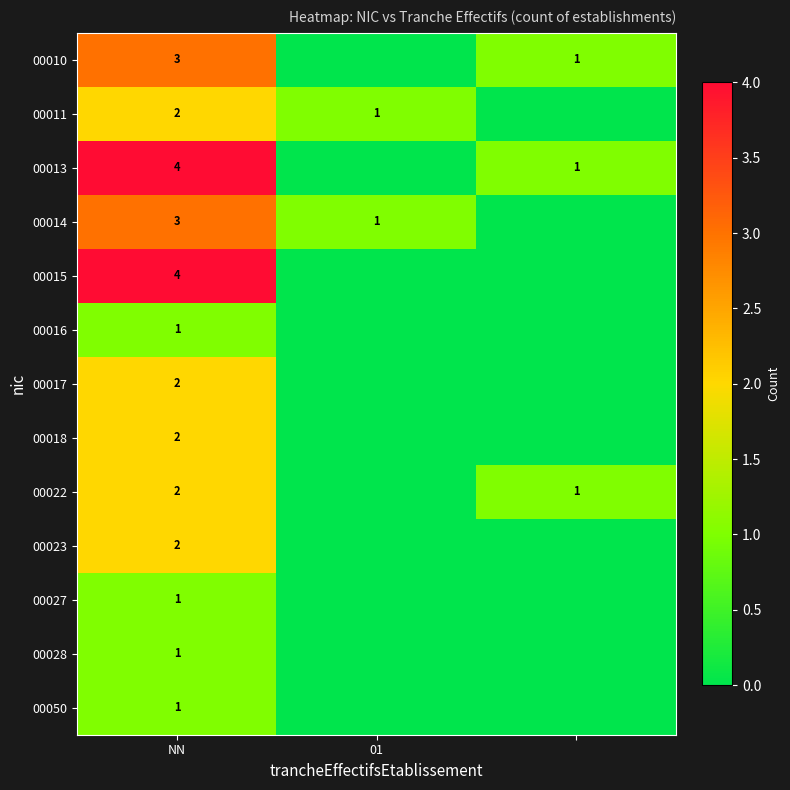

The value of 00014 at 01 is 1. True or false?

True